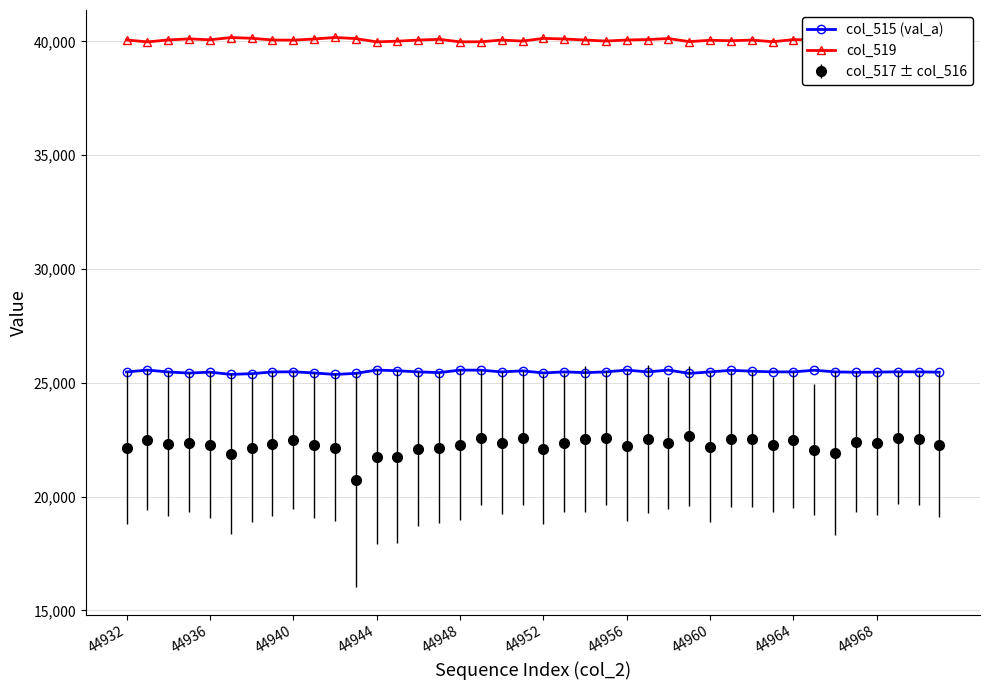

Rank the series by their maximum value, from lowest to highest.

col_517 ± col_516, col_515 (val_a), col_519